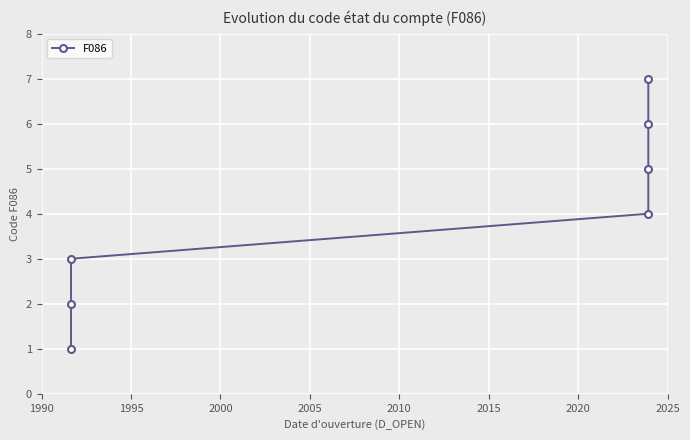

Reading left to right, list all the values displayed in this chart.

1	2	3	4	5	6	7